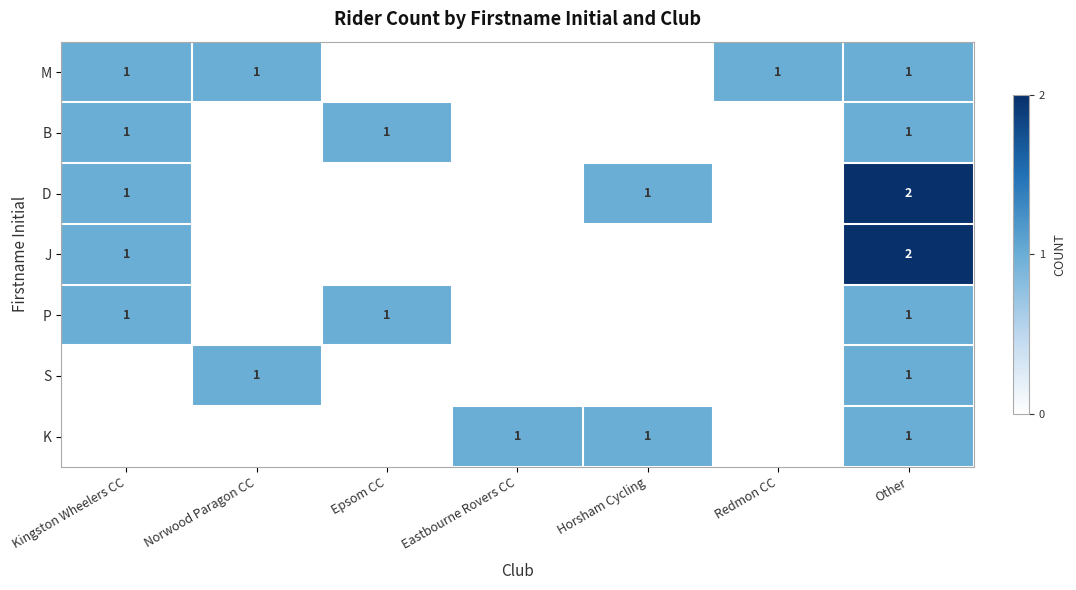

True or false: K has a value of 1 at Eastbourne Rovers CC.

True